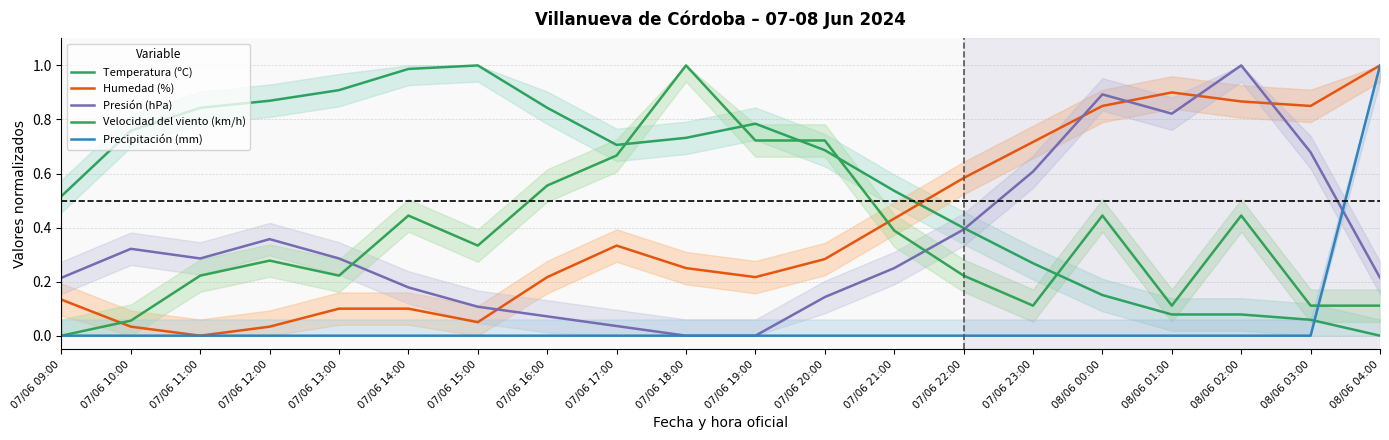

Reading left to right, what are all the values shown in this chart?

Temperatura (ºC): 07/06 09:00=0.5	07/06 10:00=0.8	07/06 11:00=0.8	07/06 12:00=0.9	07/06 13:00=0.9	07/06 14:00=1.0	07/06 15:00=1.0	07/06 16:00=0.8	07/06 17:00=0.7	07/06 18:00=0.7	07/06 19:00=0.8	07/06 20:00=0.7	07/06 21:00=0.5	07/06 22:00=0.4	07/06 23:00=0.3	08/06 00:00=0.2	08/06 01:00=0.1	08/06 02:00=0.1	08/06 03:00=0.1	08/06 04:00=0.0
Humedad (%): 07/06 09:00=0.1	07/06 10:00=0.0	07/06 11:00=0.0	07/06 12:00=0.0	07/06 13:00=0.1	07/06 14:00=0.1	07/06 15:00=0.1	07/06 16:00=0.2	07/06 17:00=0.3	07/06 18:00=0.2	07/06 19:00=0.2	07/06 20:00=0.3	07/06 21:00=0.4	07/06 22:00=0.6	07/06 23:00=0.7	08/06 00:00=0.8	08/06 01:00=0.9	08/06 02:00=0.9	08/06 03:00=0.8	08/06 04:00=1.0
Presión (hPa): 07/06 09:00=0.2	07/06 10:00=0.3	07/06 11:00=0.3	07/06 12:00=0.4	07/06 13:00=0.3	07/06 14:00=0.2	07/06 15:00=0.1	07/06 16:00=0.1	07/06 17:00=0.0	07/06 18:00=0.0	07/06 19:00=0.0	07/06 20:00=0.1	07/06 21:00=0.3	07/06 22:00=0.4	07/06 23:00=0.6	08/06 00:00=0.9	08/06 01:00=0.8	08/06 02:00=1.0	08/06 03:00=0.7	08/06 04:00=0.2
Velocidad del viento (km/h): 07/06 09:00=0.0	07/06 10:00=0.1	07/06 11:00=0.2	07/06 12:00=0.3	07/06 13:00=0.2	07/06 14:00=0.4	07/06 15:00=0.3	07/06 16:00=0.6	07/06 17:00=0.7	07/06 18:00=1.0	07/06 19:00=0.7	07/06 20:00=0.7	07/06 21:00=0.4	07/06 22:00=0.2	07/06 23:00=0.1	08/06 00:00=0.4	08/06 01:00=0.1	08/06 02:00=0.4	08/06 03:00=0.1	08/06 04:00=0.1
Precipitación (mm): 07/06 09:00=0.0	07/06 10:00=0.0	07/06 11:00=0.0	07/06 12:00=0.0	07/06 13:00=0.0	07/06 14:00=0.0	07/06 15:00=0.0	07/06 16:00=0.0	07/06 17:00=0.0	07/06 18:00=0.0	07/06 19:00=0.0	07/06 20:00=0.0	07/06 21:00=0.0	07/06 22:00=0.0	07/06 23:00=0.0	08/06 00:00=0.0	08/06 01:00=0.0	08/06 02:00=0.0	08/06 03:00=0.0	08/06 04:00=1.0